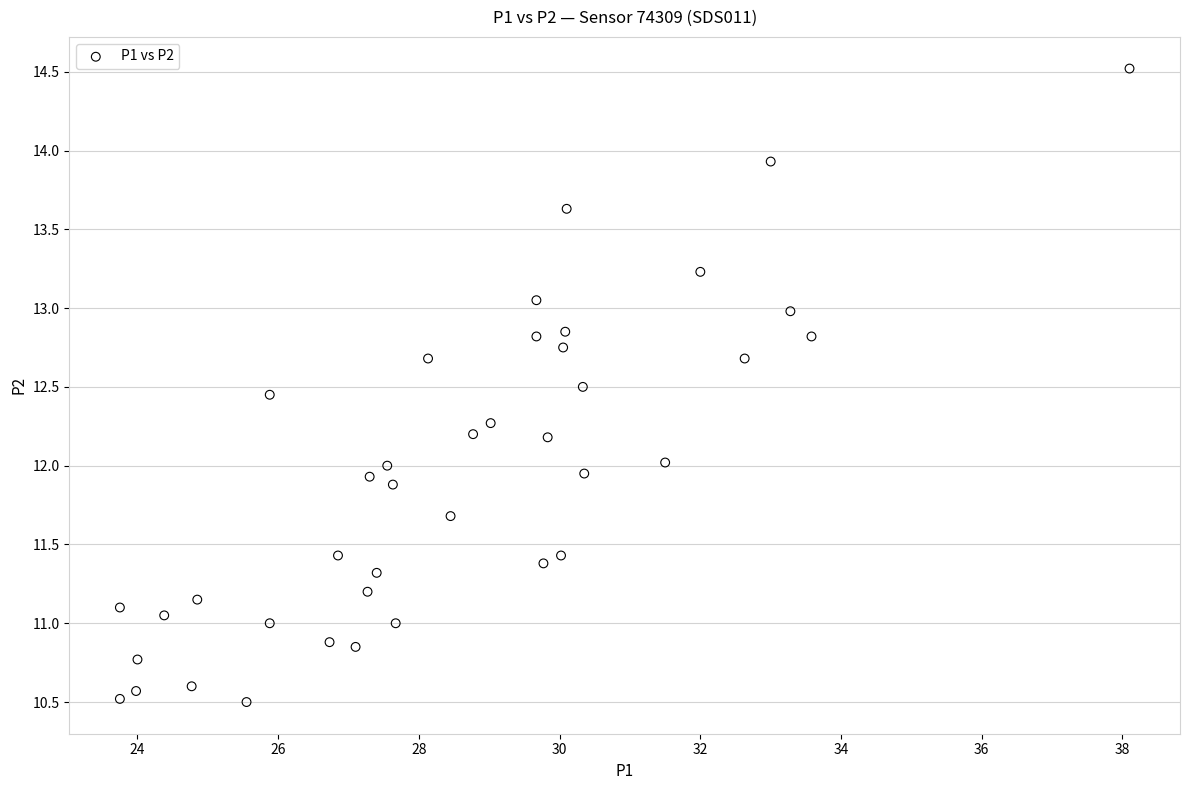

What is the range of Y values (max minus min)?

4.0